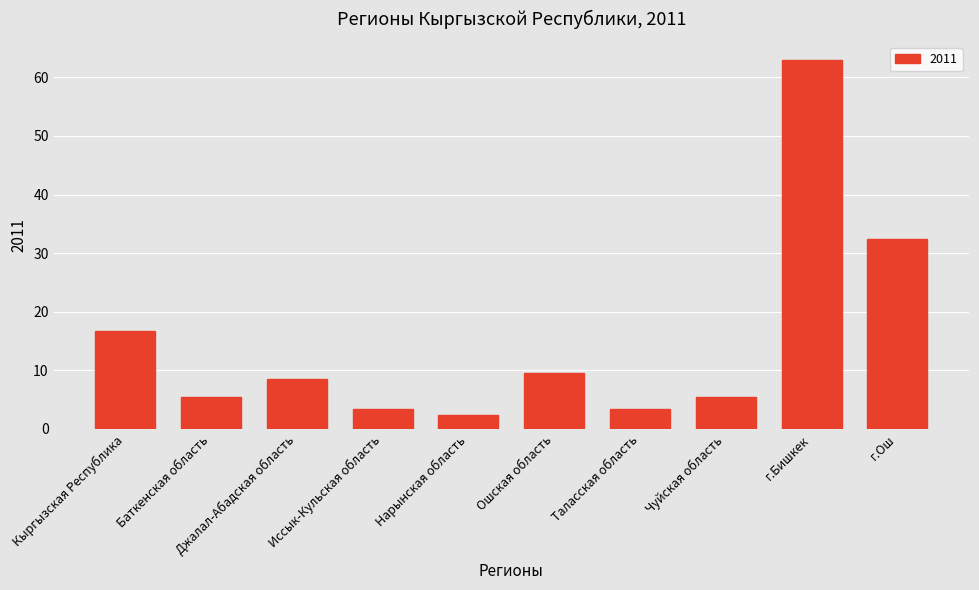

What is the label of the 7th bar from the right?

Иссык-Кульская область